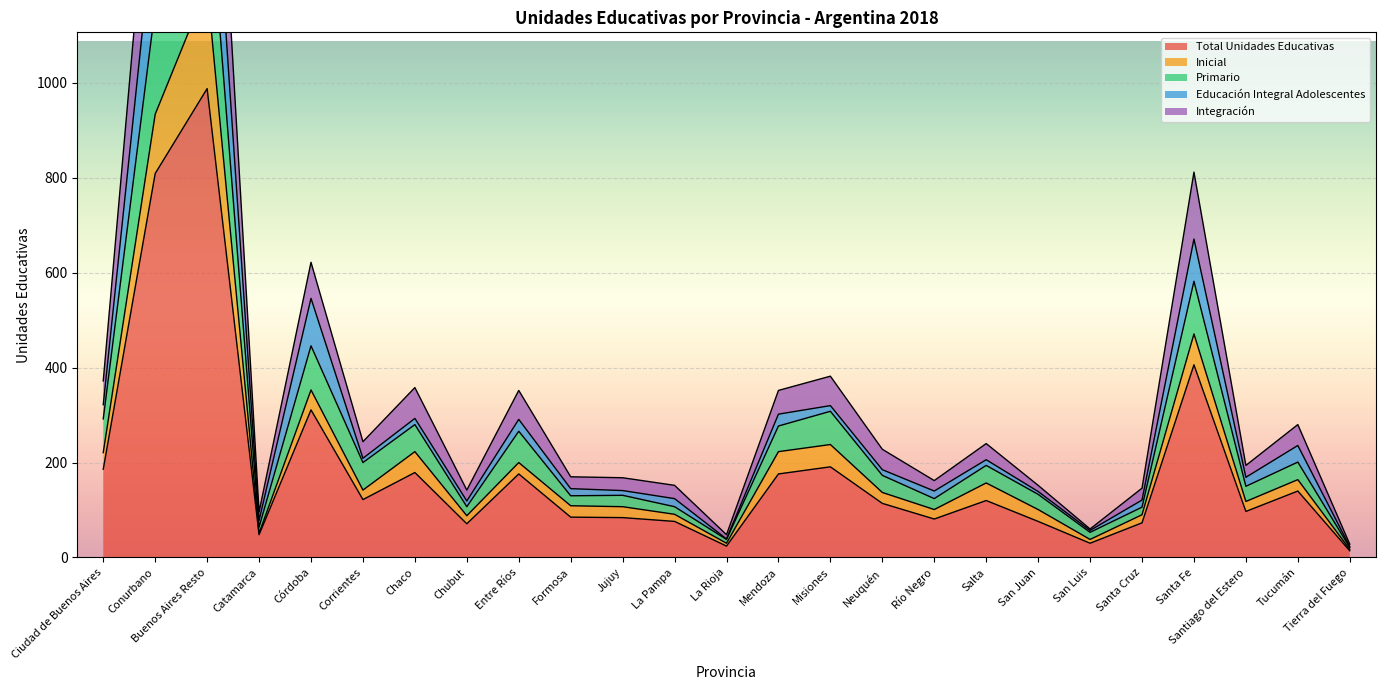

What is the difference between the maximum and second lowest values in the Primario series?

1414